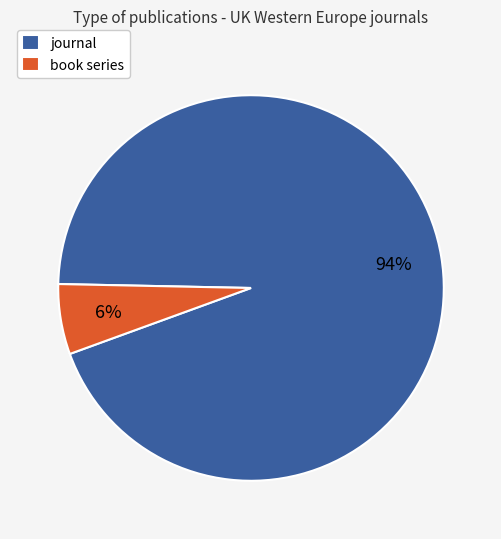

Combined, do book series and journal account for over 50%?

Yes